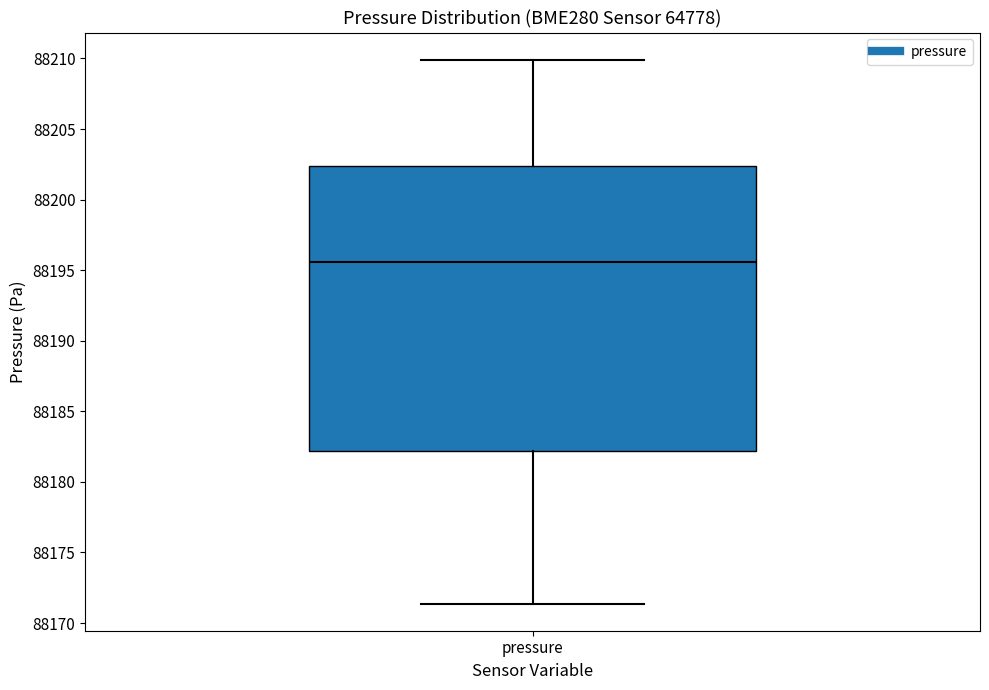

Read this box plot against the y-axis: the position of the median line, the range covered by the box, and the ends of both whiskers. The values are not printed on the chart, so give them approximately, as read against the axis.

median 88195.5, box 88182.0 to 88202.5, whiskers 88171.5 to 88210.0